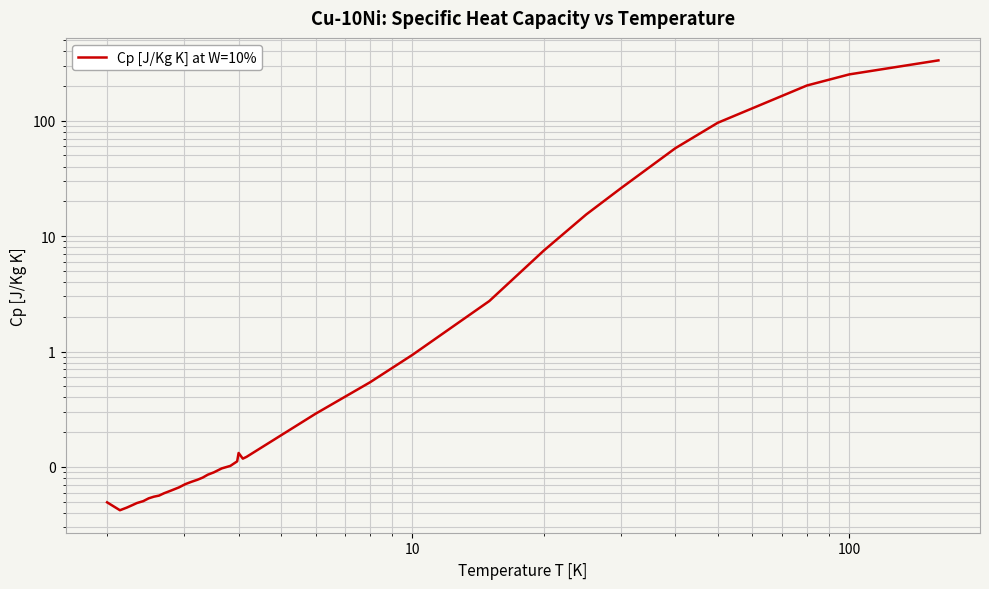

The chart shows a value of 0.0 at 14. True or false?

False